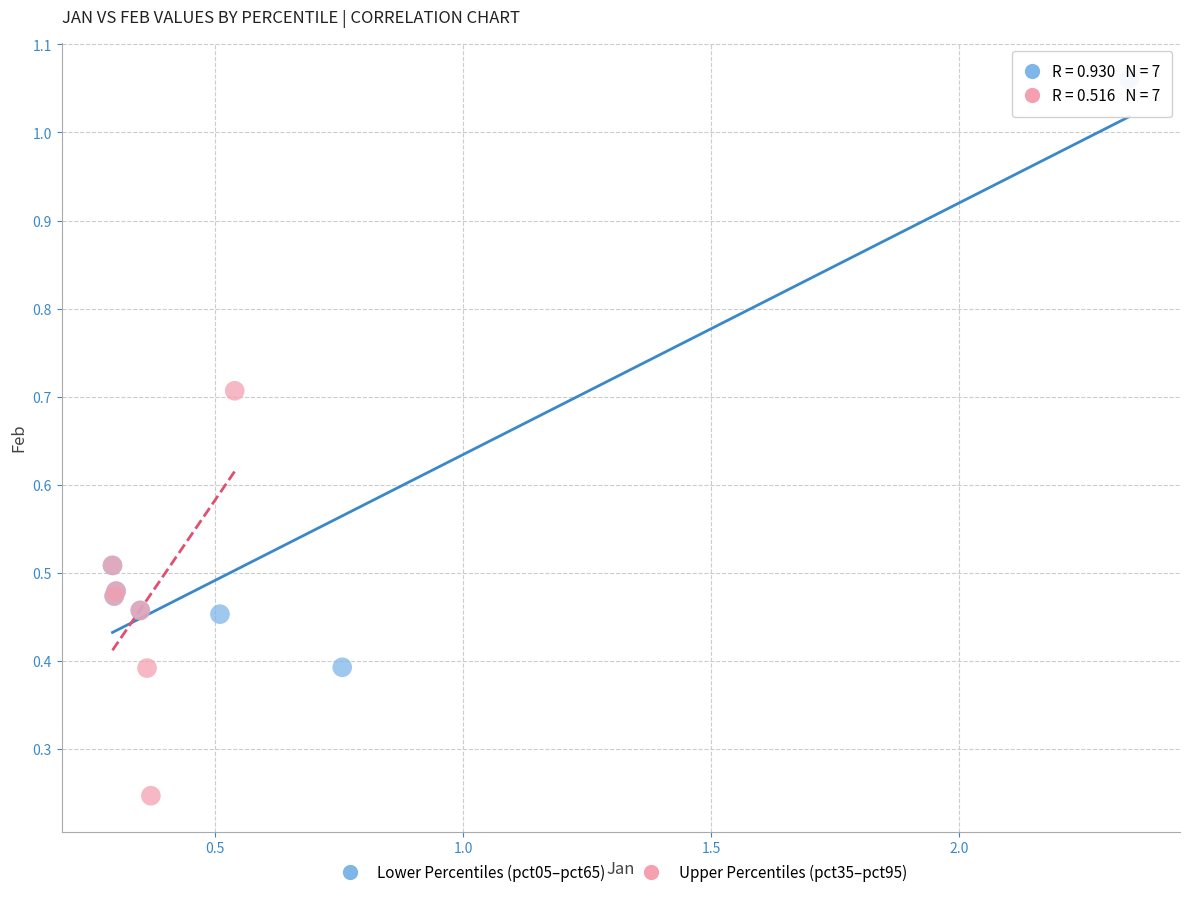

Which series has the widest spread of Y values?

Lower Percentiles (pct05–pct65)